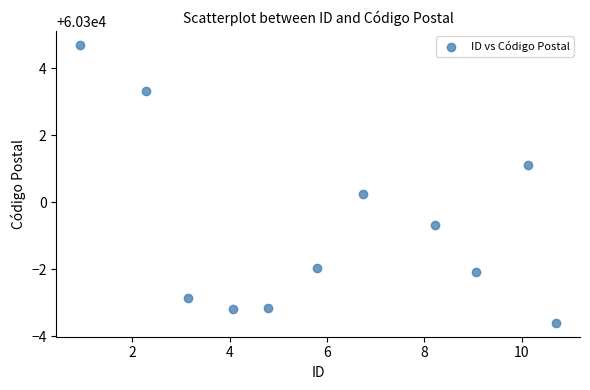

What Y value in the scatter plot is closest to 60300?

60300.2